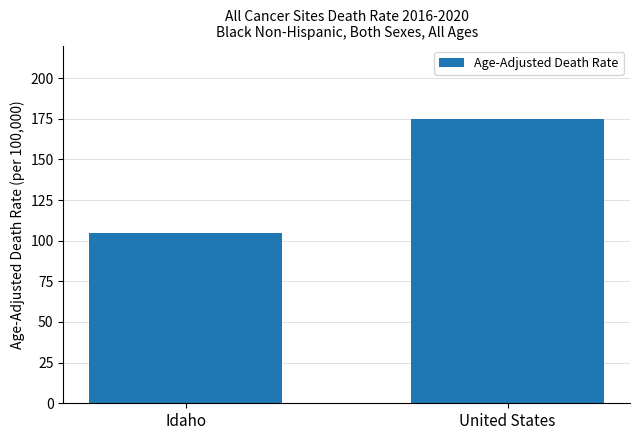

Approximately how many times larger is the value at United States compared to Idaho?

1.7